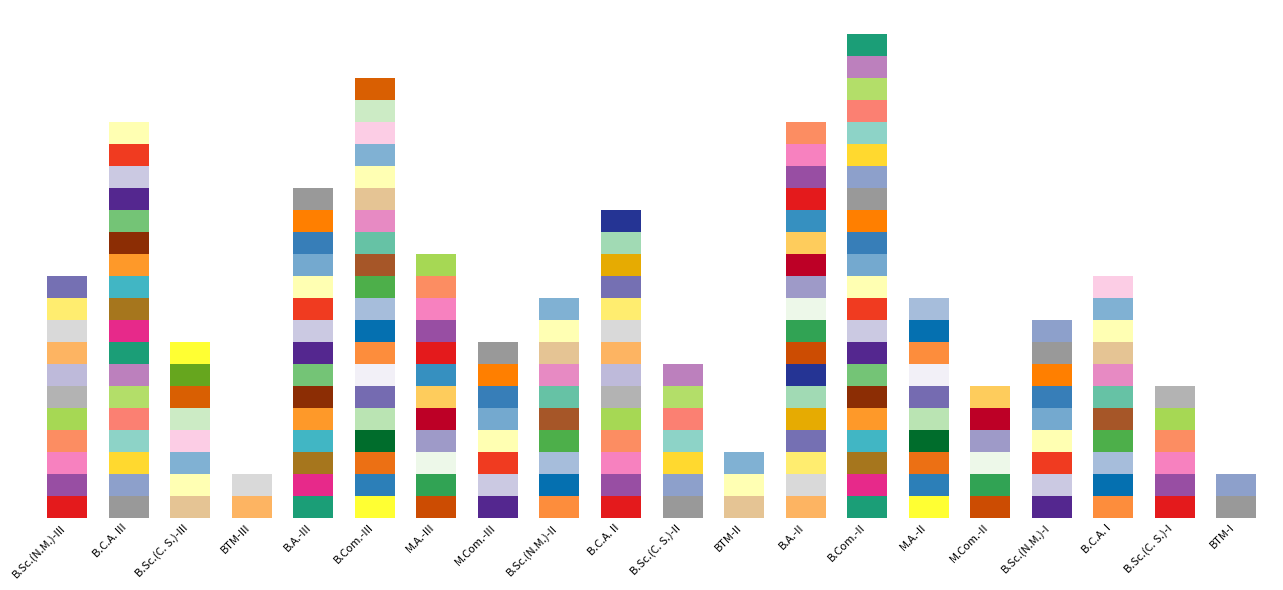

Reading left to right, what are all the values shown in this chart?

counts=11	1=18	2=8	3=2	4=15	5=20	6=12	7=8	8=10	9=14	10=7	11=3	12=18	13=22	14=10	15=6	16=9	17=11	18=6	19=2